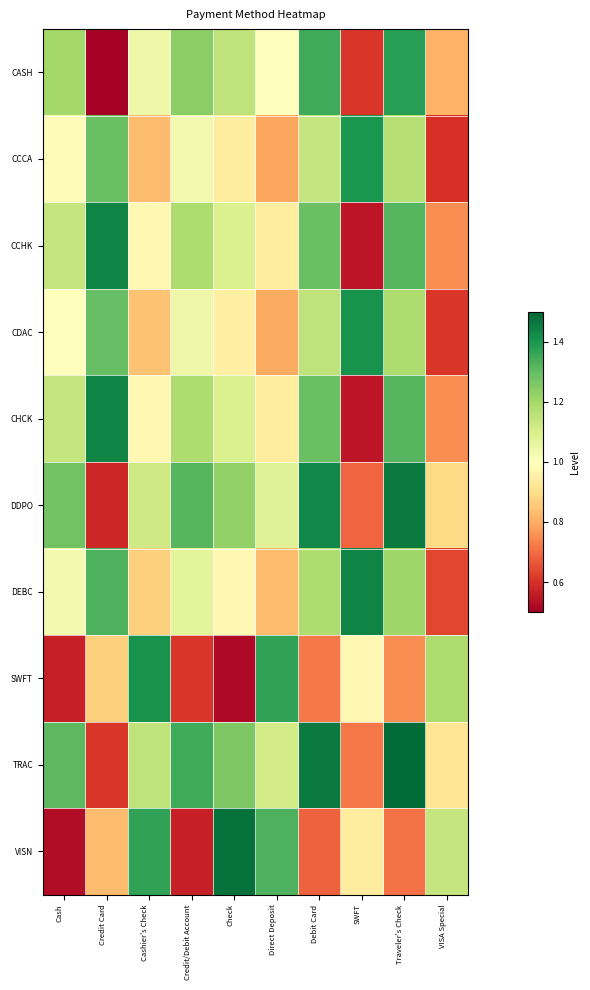

Which category has the lowest value across all series?

Credit Card